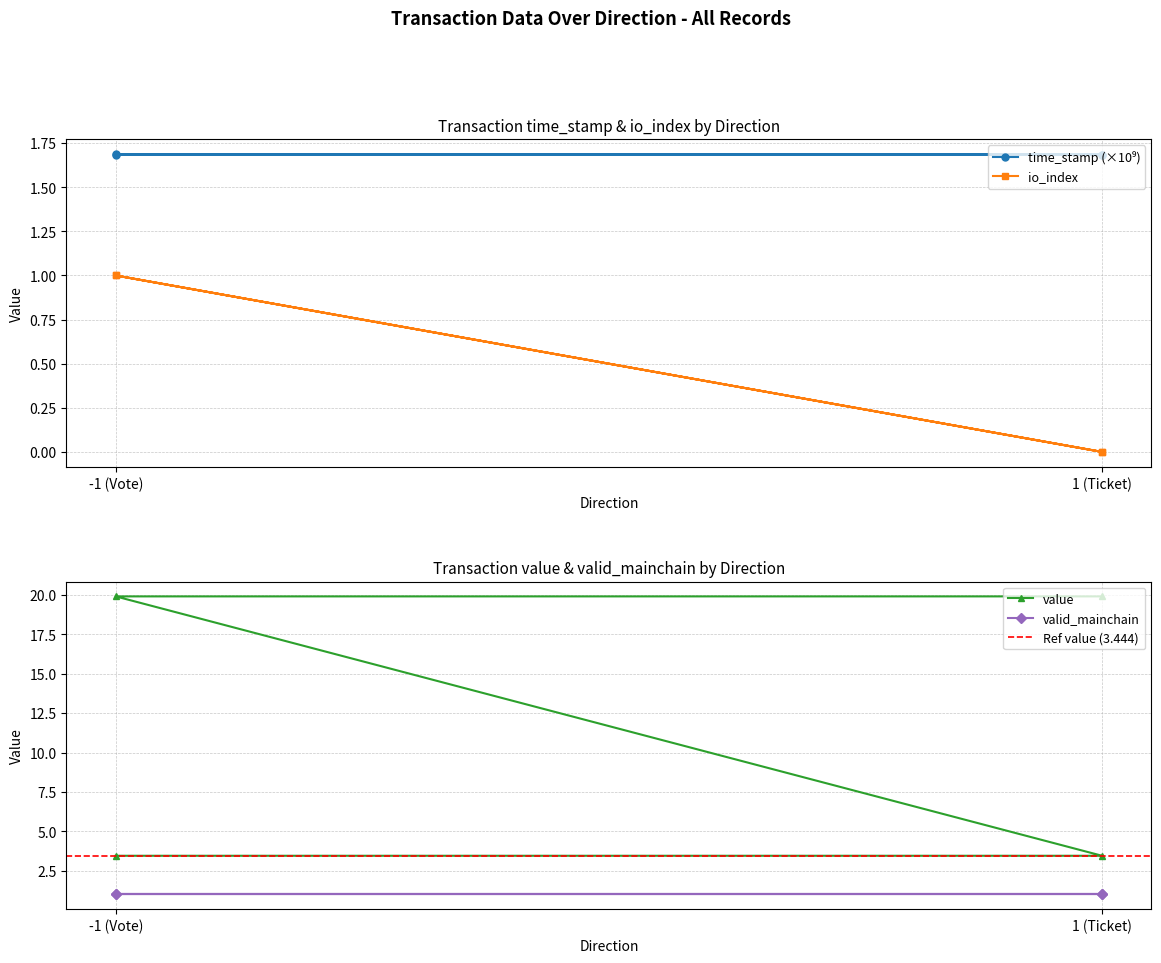

Which series changed the most between 1 (Ticket) and -1 (Vote)?

value